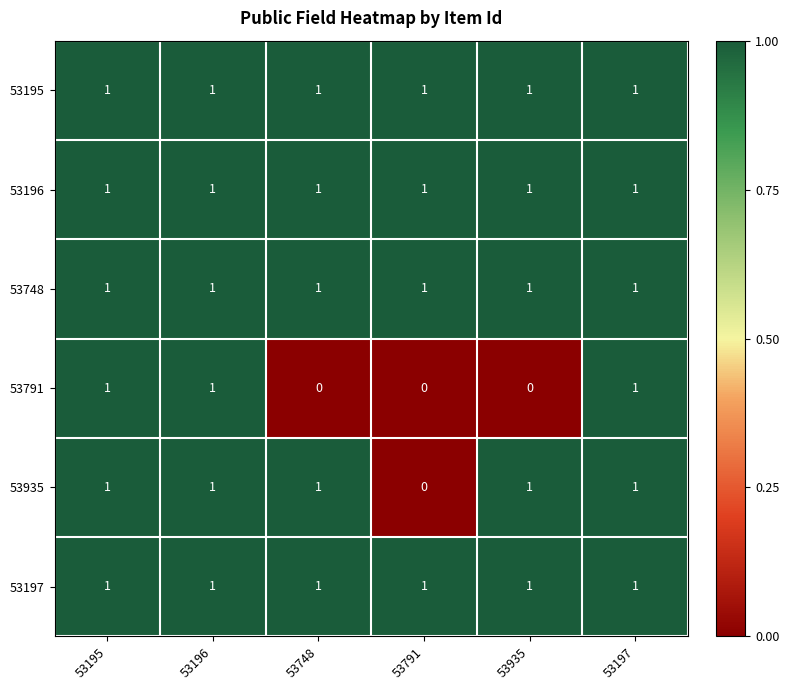

How many 53935 values are between 1 and 2?

5